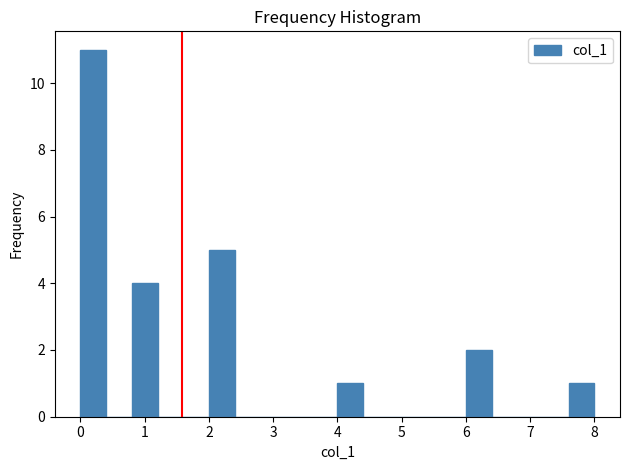

Reading left to right, list every bar in this chart as the range it spans on the x-axis followed by its height. The values are not printed on the chart, so give them approximately, as read against the axis.

0.0 to 0.4: 11
0.4 to 0.8: 0
0.8 to 1.2: 4
1.2 to 1.6: 0
1.6 to 2.0: 0
2.0 to 2.4: 5
2.4 to 2.8: 0
2.8 to 3.2: 0
3.2 to 3.6: 0
3.6 to 4.0: 0
4.0 to 4.4: 1
4.4 to 4.8: 0
4.8 to 5.2: 0
5.2 to 5.6: 0
5.6 to 6.0: 0
6.0 to 6.4: 2
6.4 to 6.8: 0
6.8 to 7.2: 0
7.2 to 7.6: 0
7.6 to 8.0: 1